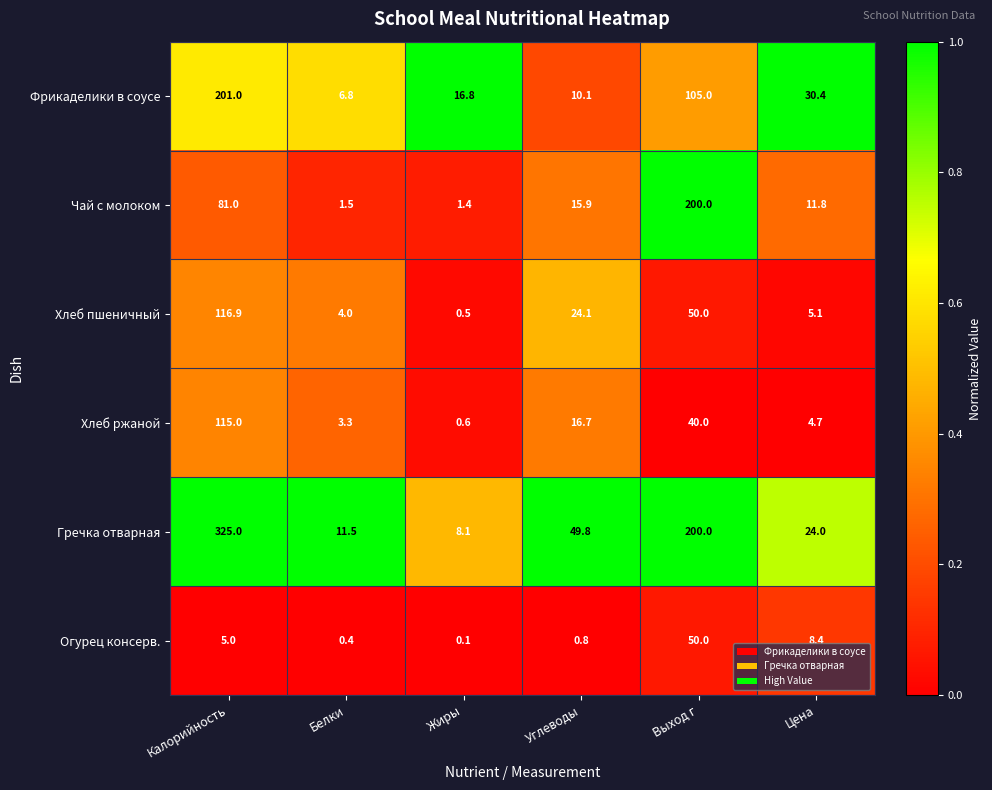

What is the average value of the Огурец консерв. series?

10.8